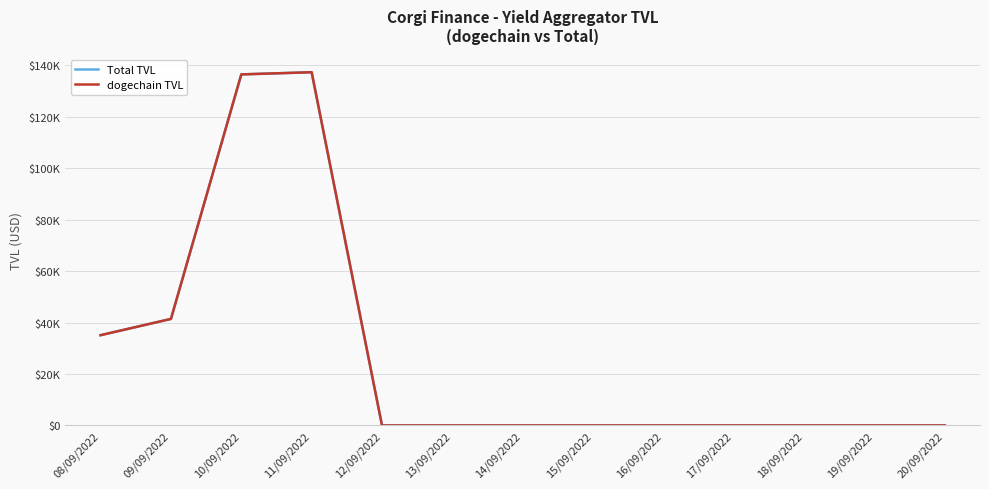

Which series has the largest total across all categories?

Total TVL